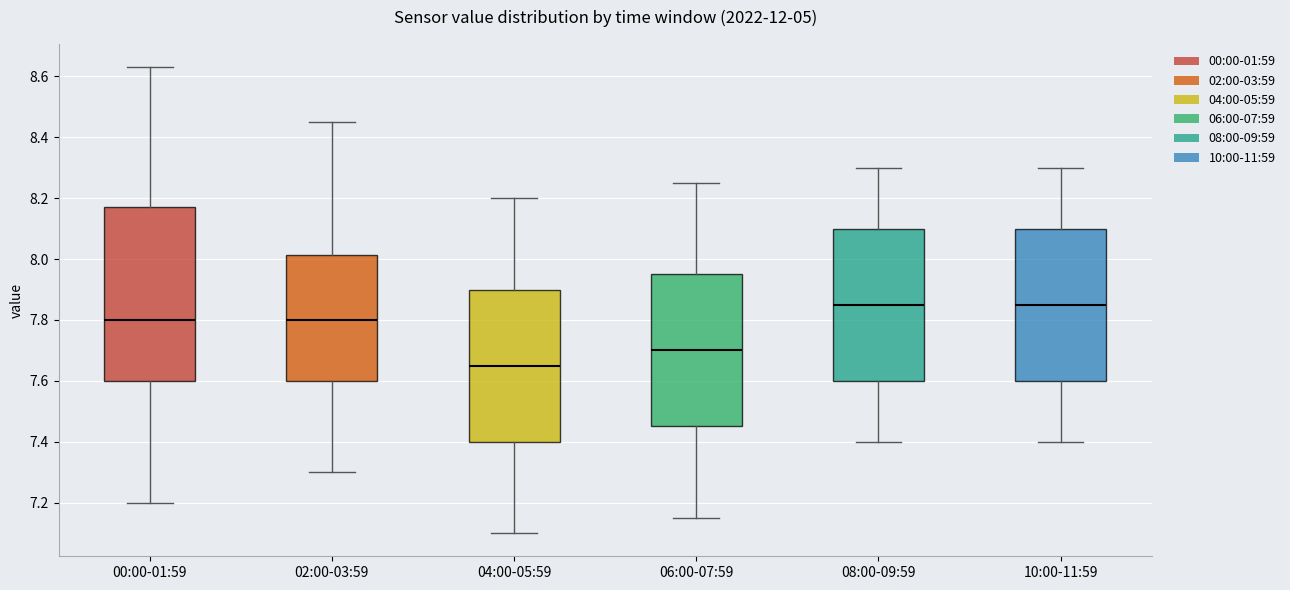

Which box is the tallest, from its lower edge to its upper edge?

00:00-01:59